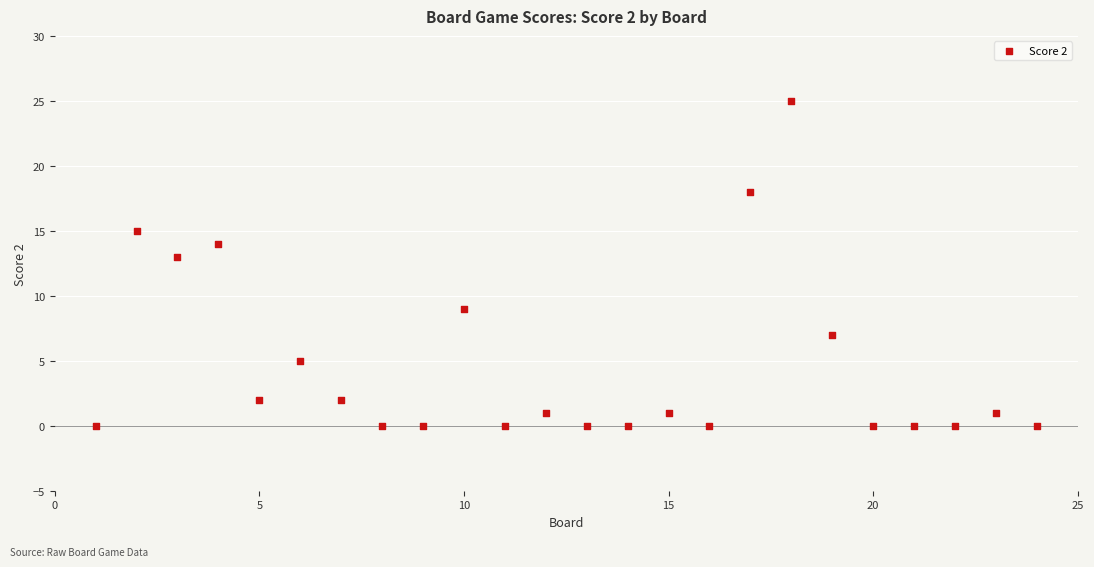

What is the range of X values (max minus min)?

23